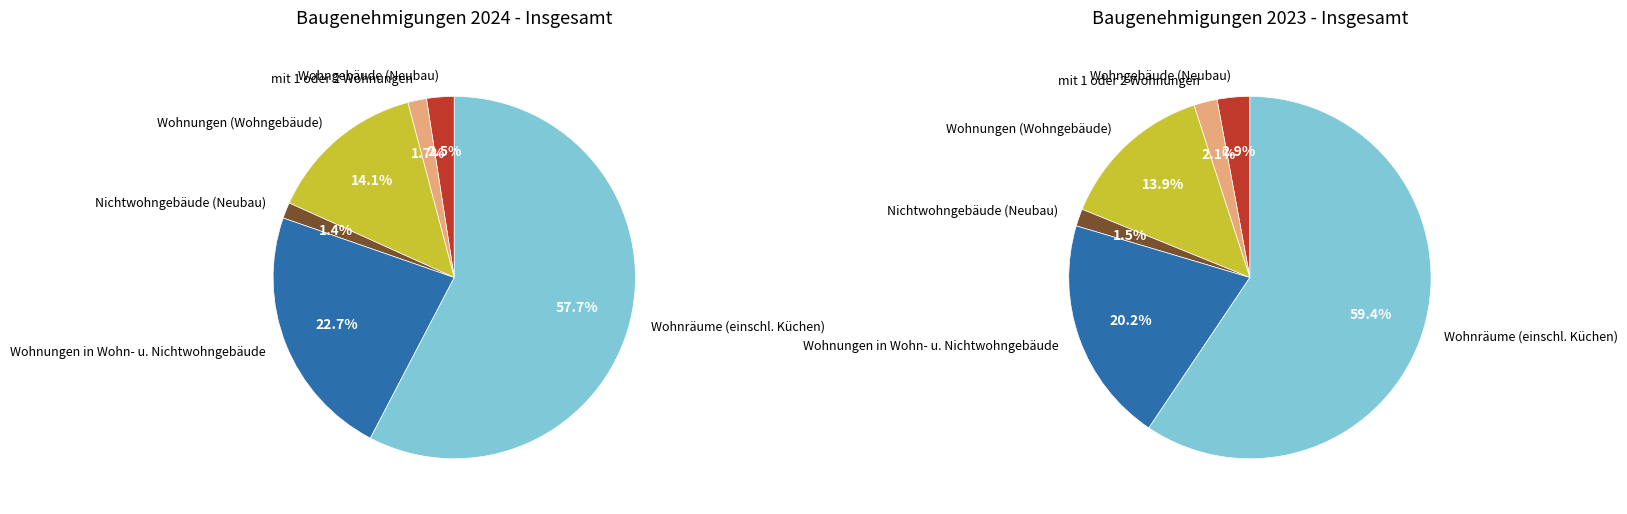

What percentage is the 3 slice, to the nearest percent?

1%